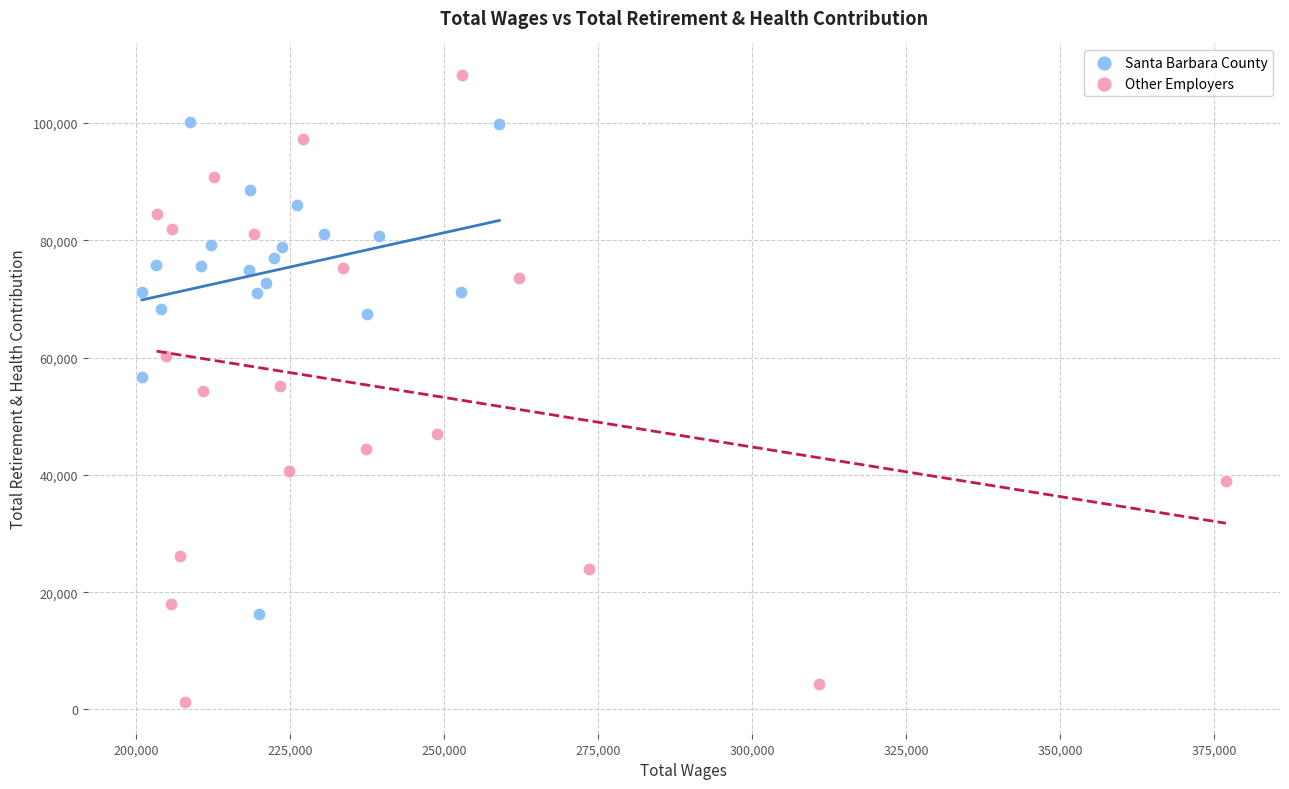

Which series reaches the maximum Y coordinate?

Other Employers